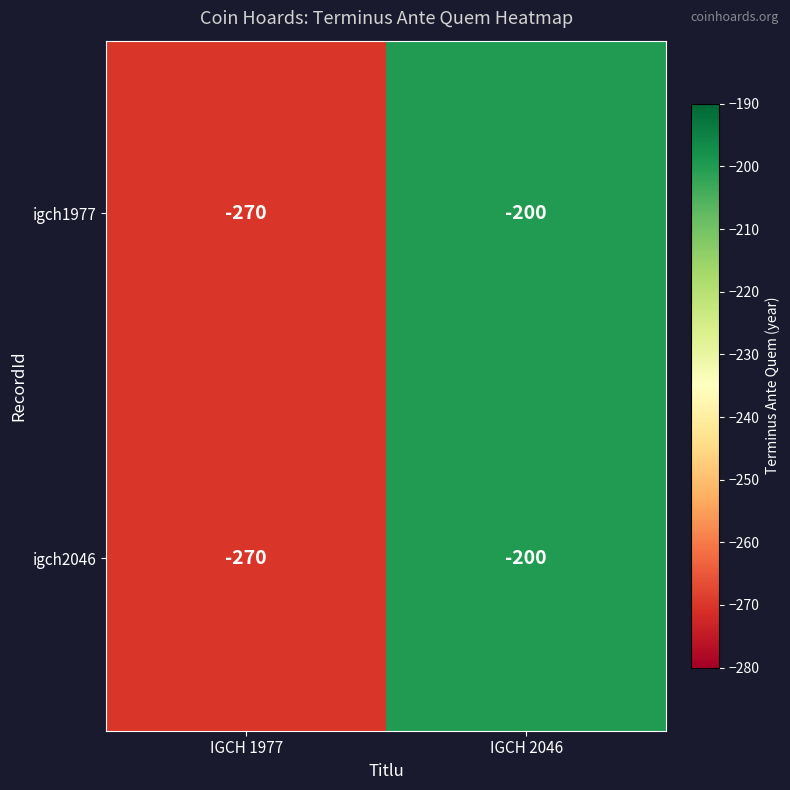

Read the igch2046 value at IGCH 1977, to the nearest 5.

-270